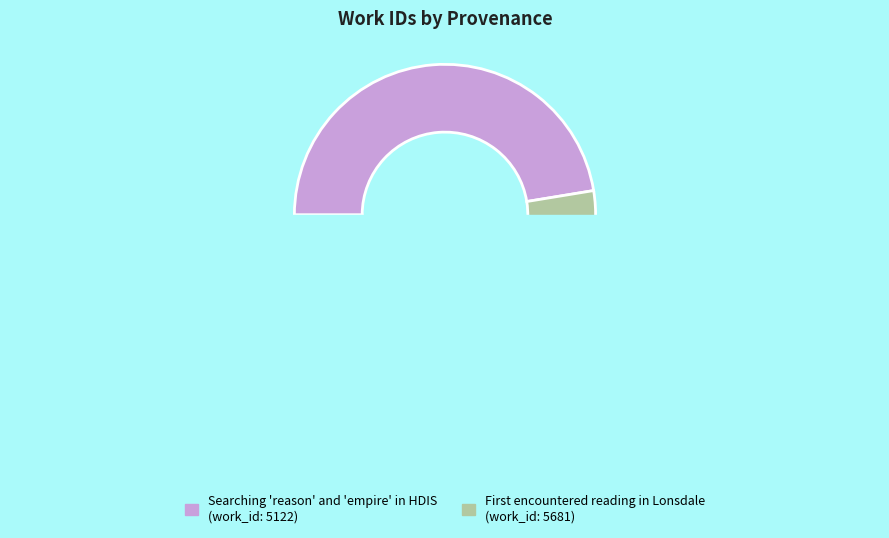

Count the number of slices in the pie.

2